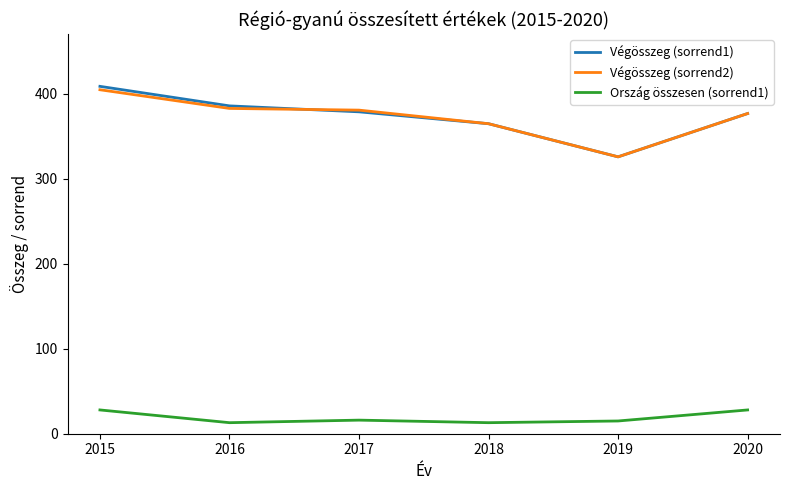

True or false: Végösszeg (sorrend2) has more than 1 interior local peaks.

False